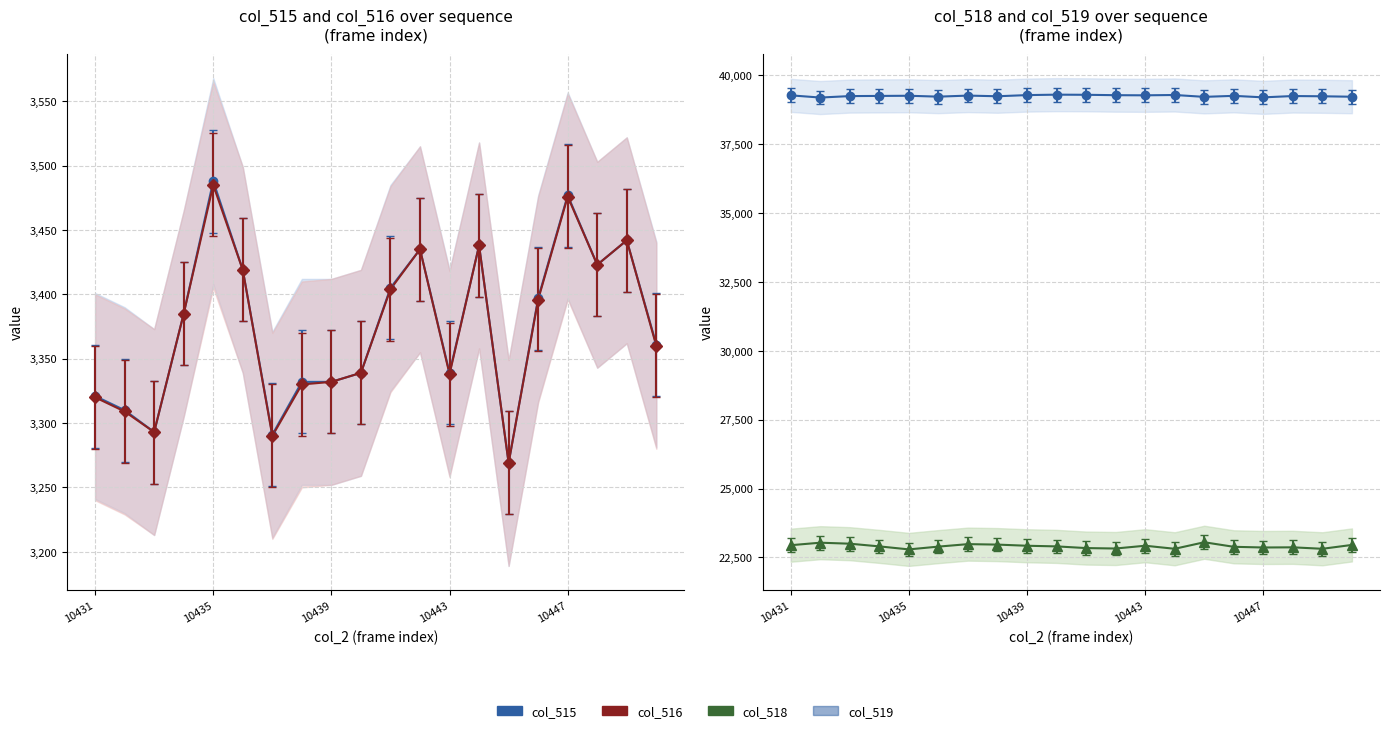

At which label does col_518 first exceed 22899?

10431